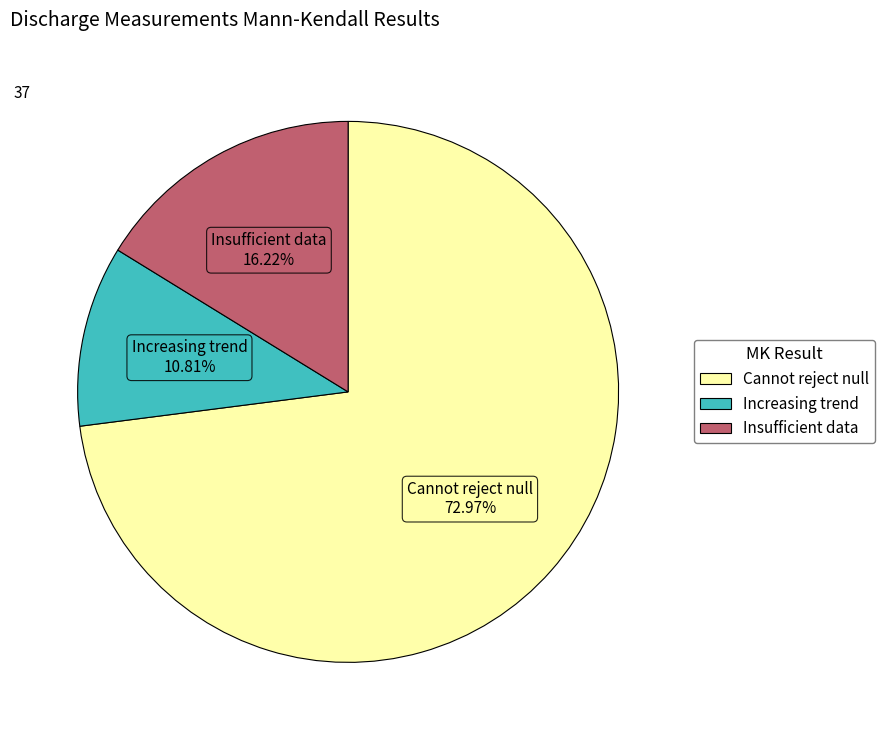

Does any single category account for the majority?

Yes